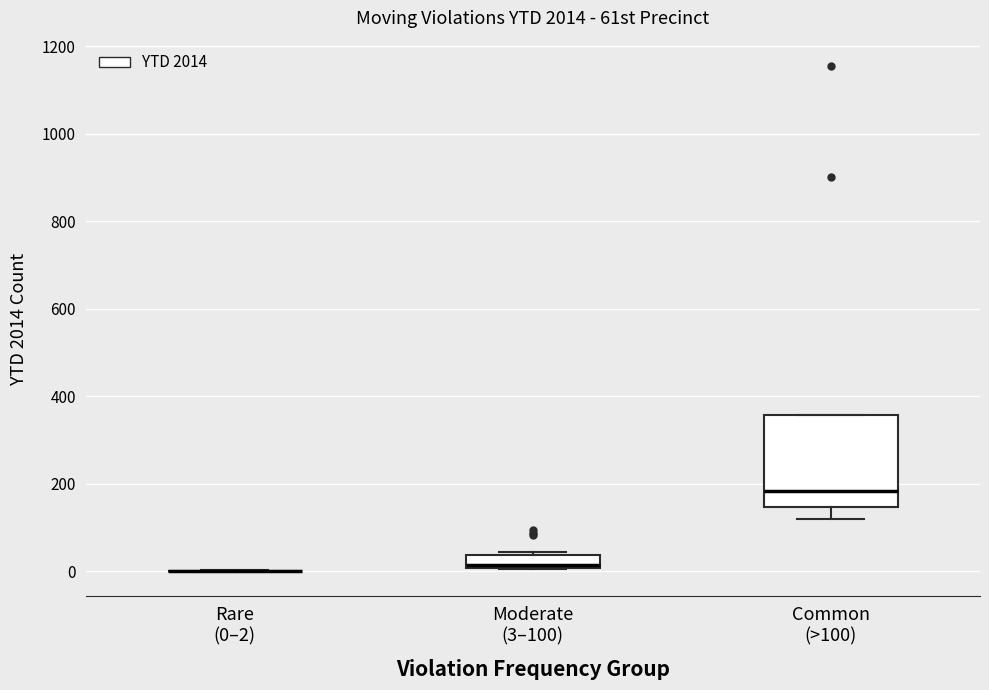

Where is the lower edge of the box for Common (>100) on the y-axis? The values are not printed on the chart, so give them approximately, as read against the axis.

140